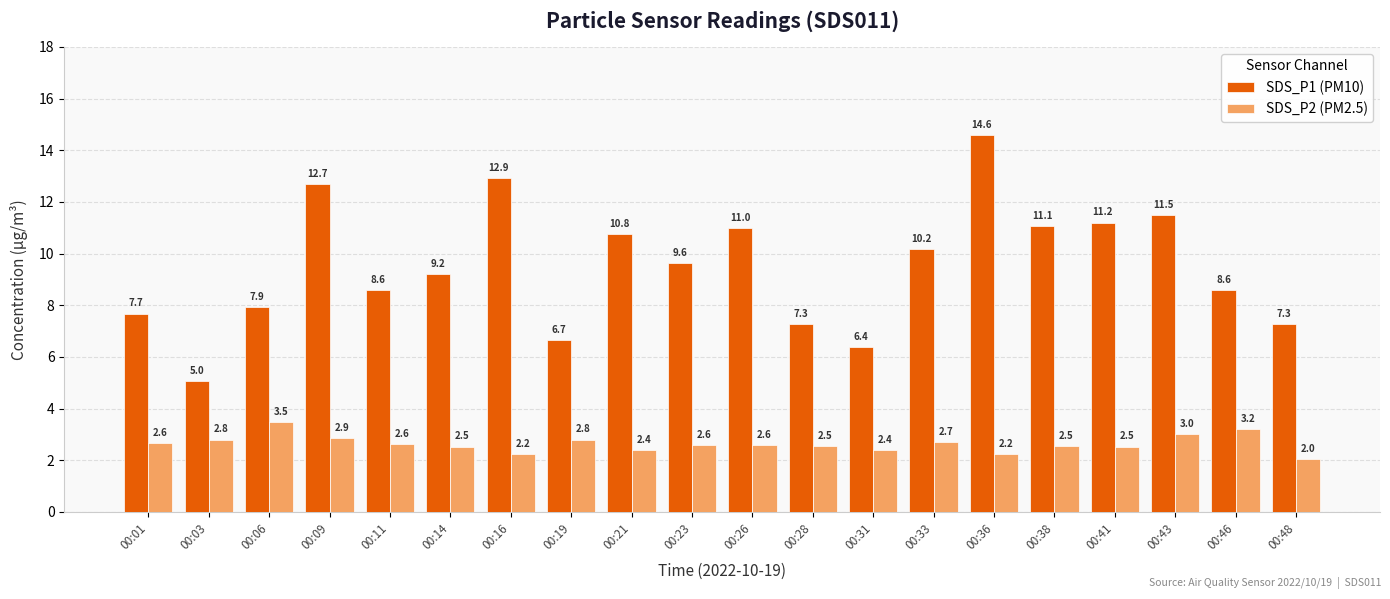

Which series has the largest total across all categories?

SDS_P1 (PM10)